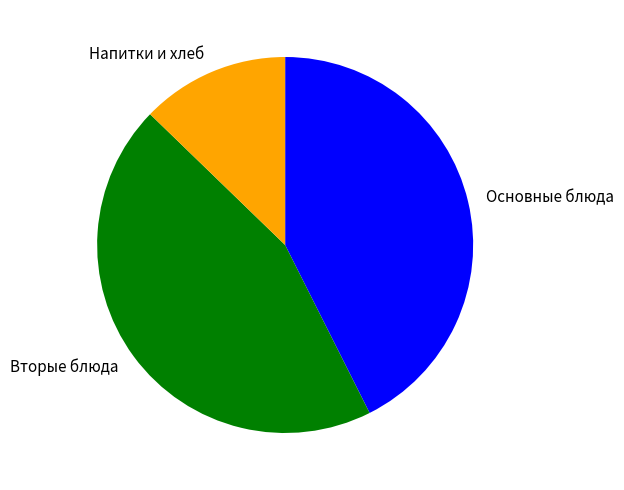

Does Вторые блюда represent more than half of the total?

No